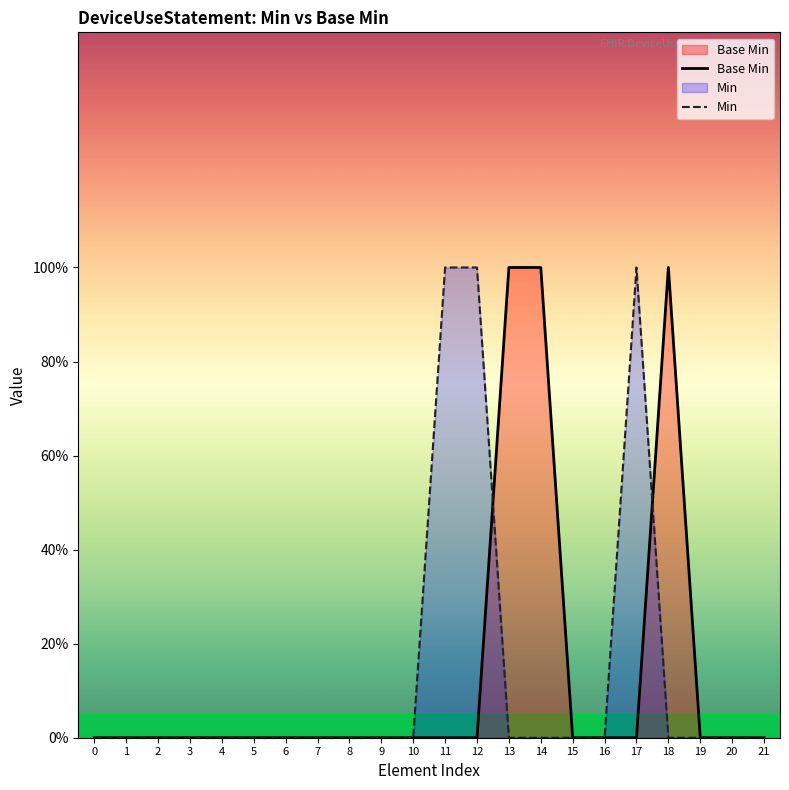

How many lines are shown in the chart?

2